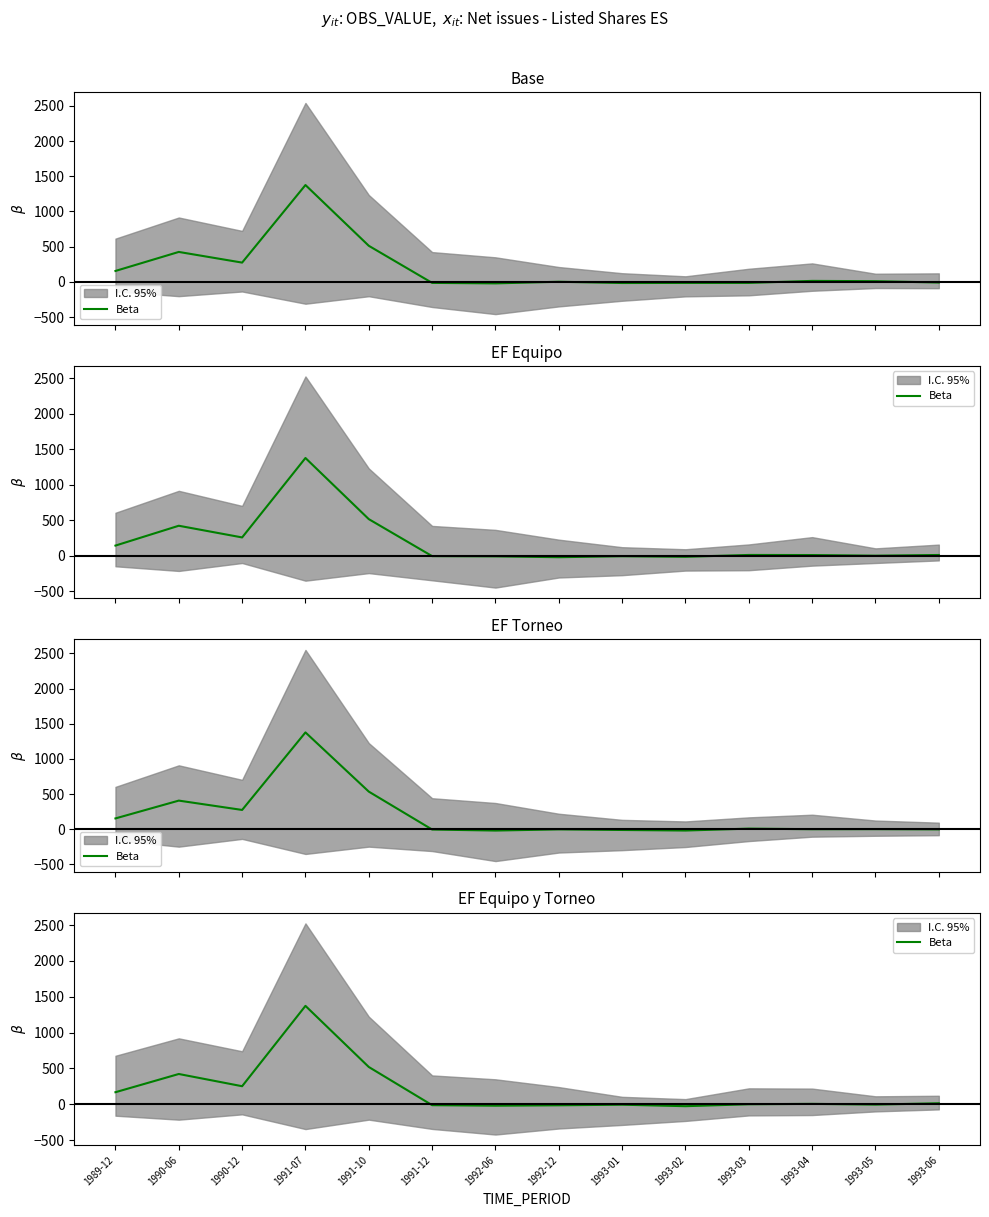

What position from the left is 1990-06?

2